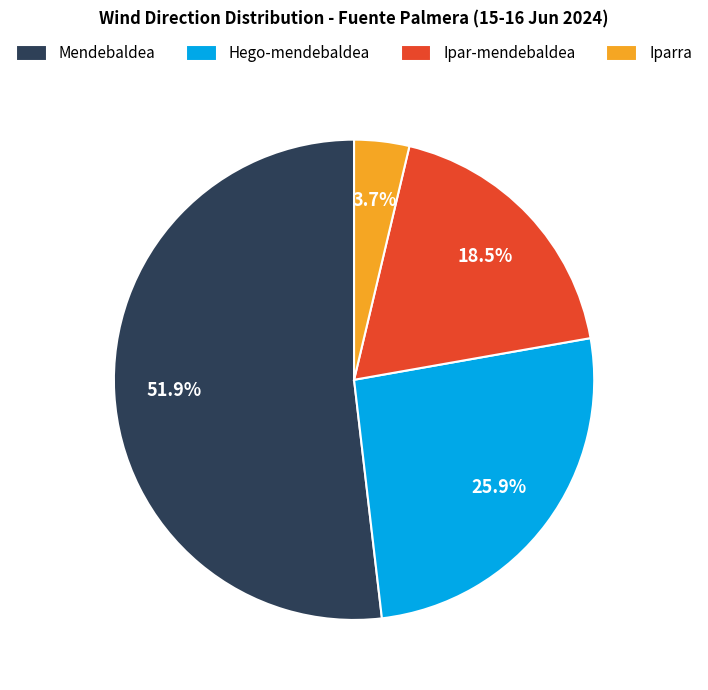

How many segments does this pie chart have?

4